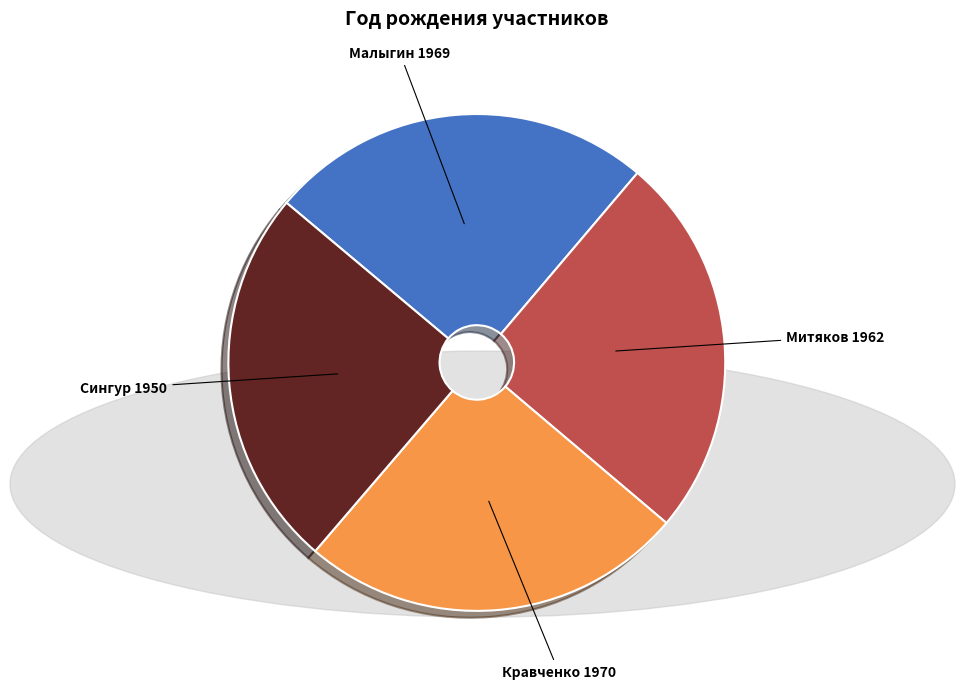

The Митяков slice represents 25% of the pie. True or false?

True